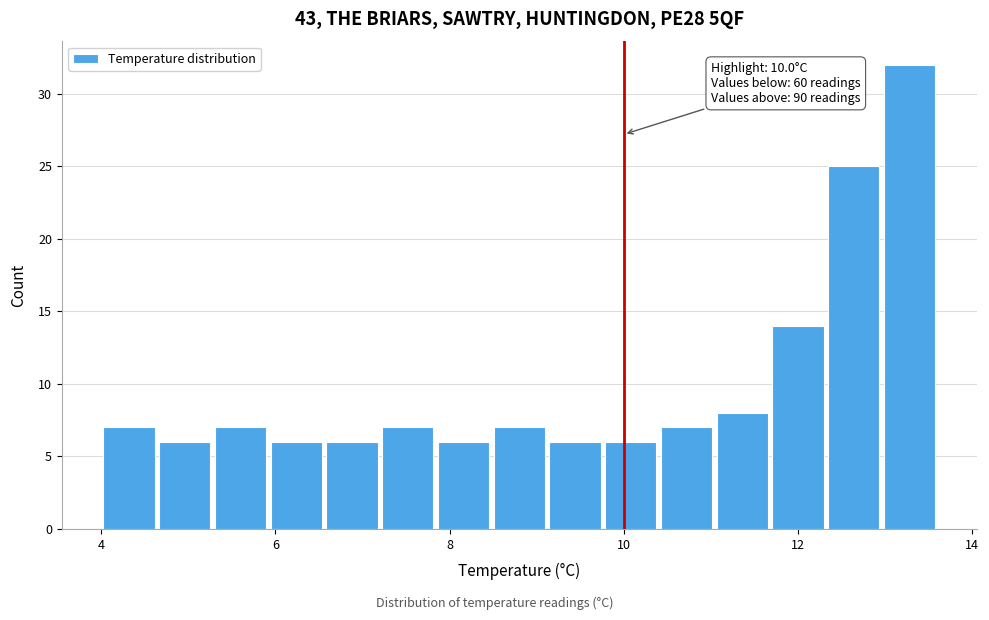

Around what value on the x-axis is the tallest bar? Give the approximate position of its centre, as read against the axis.

13.2